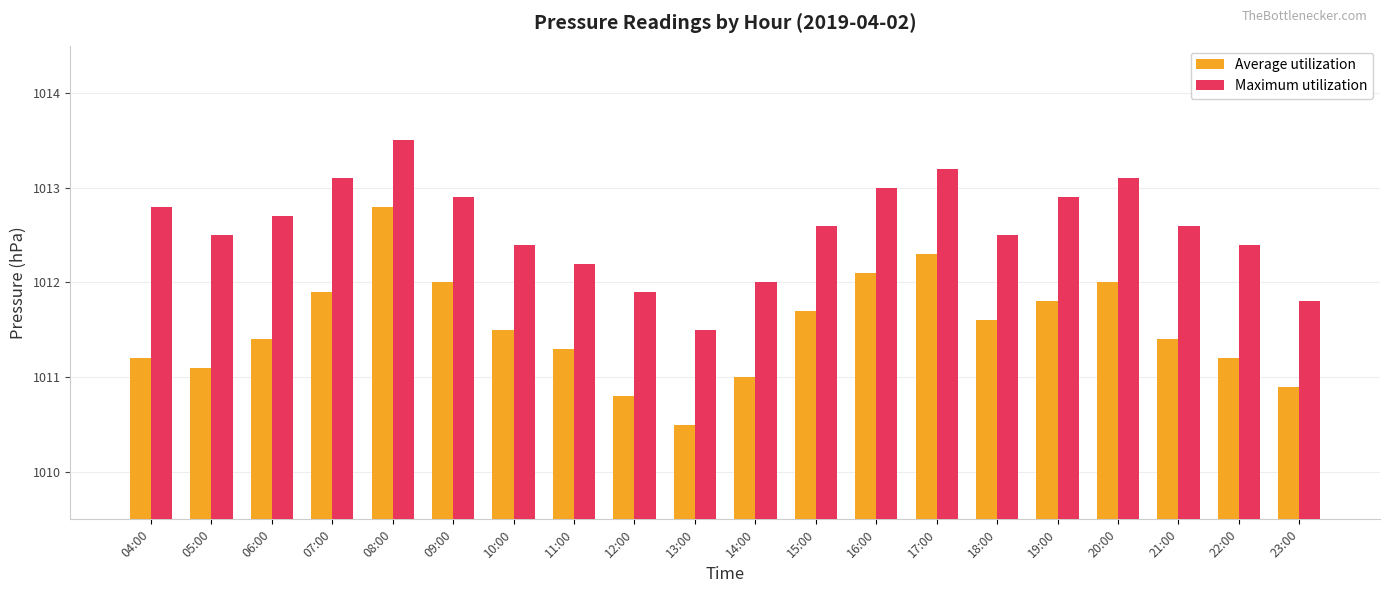

Does the chart contain stacked bars?

No